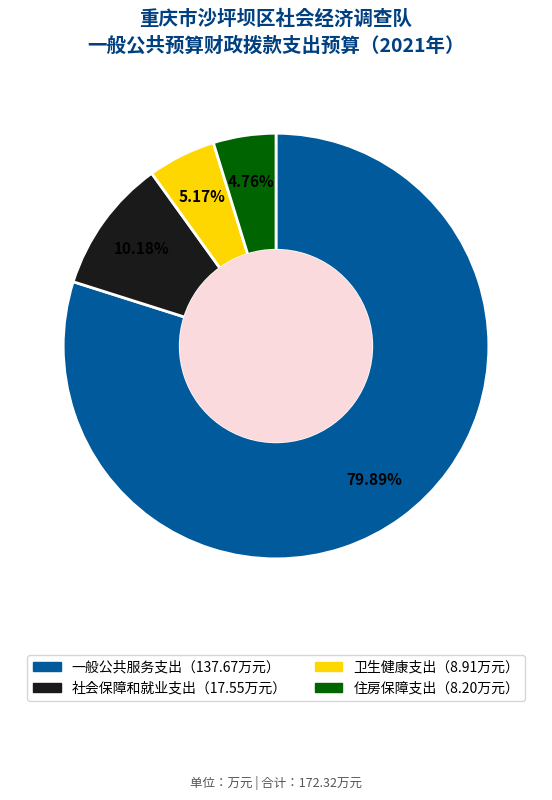

To the nearest percent, what is the average slice percentage?

25%